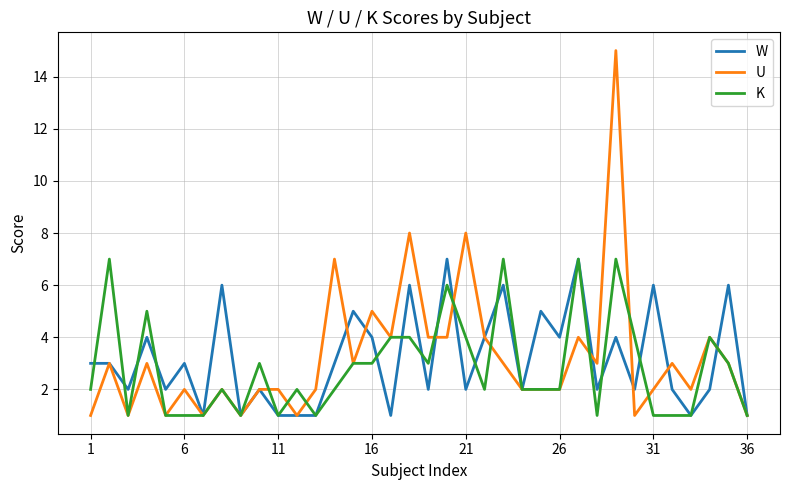

Which series has the widest spread of values?

U